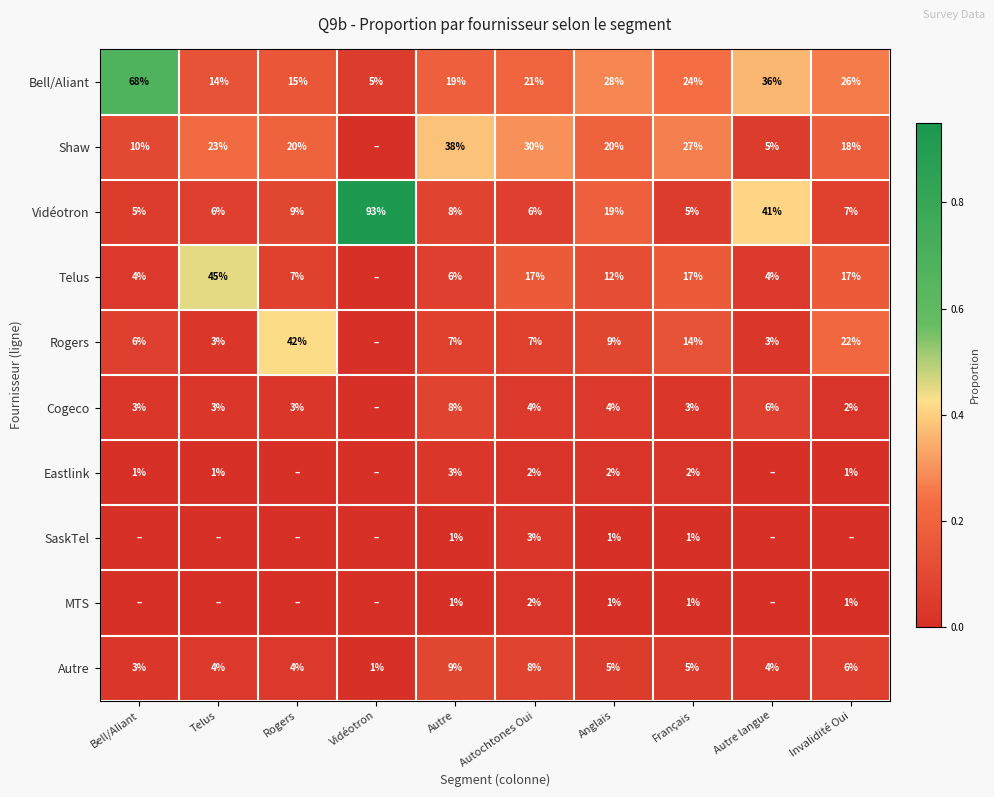

The value of Bell/Aliant at Français is 24. True or false?

True